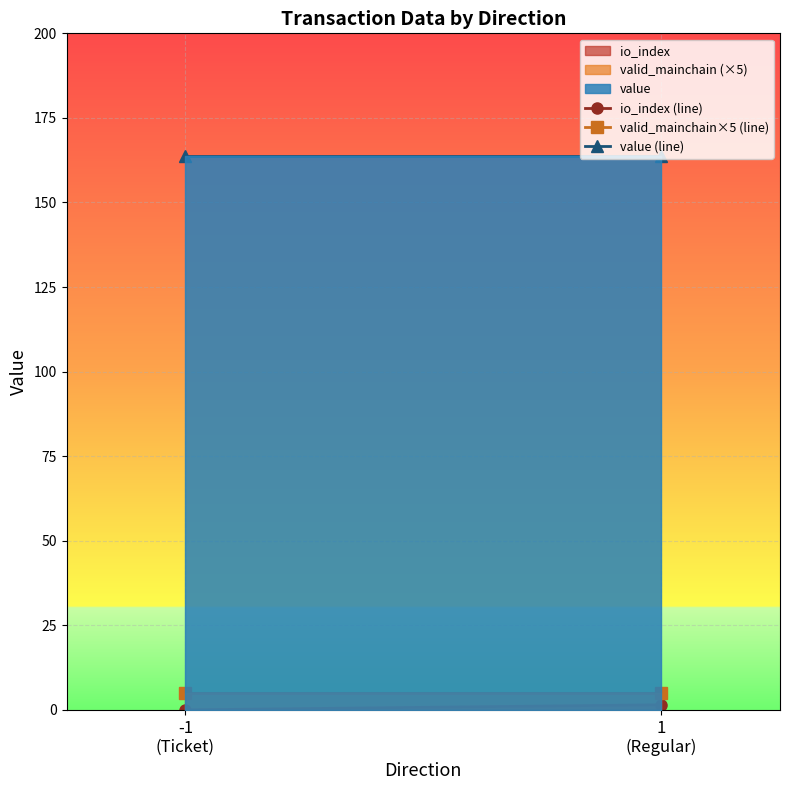

What is the average value of the io_index (line) series?

0.8